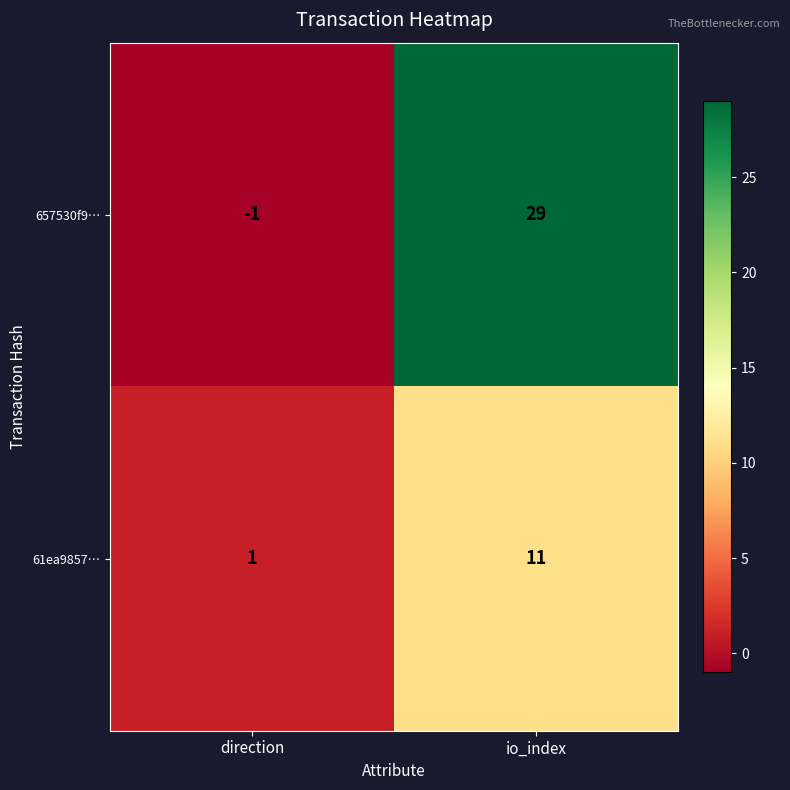

Which series changed the most between direction and io_index?

657530f9…